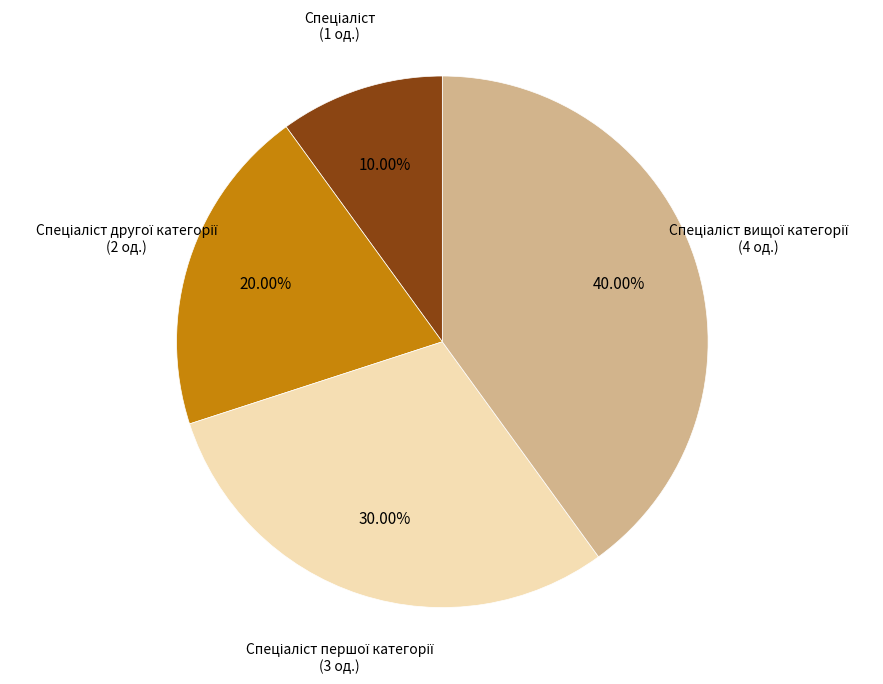

Is there a majority slice in this chart?

No